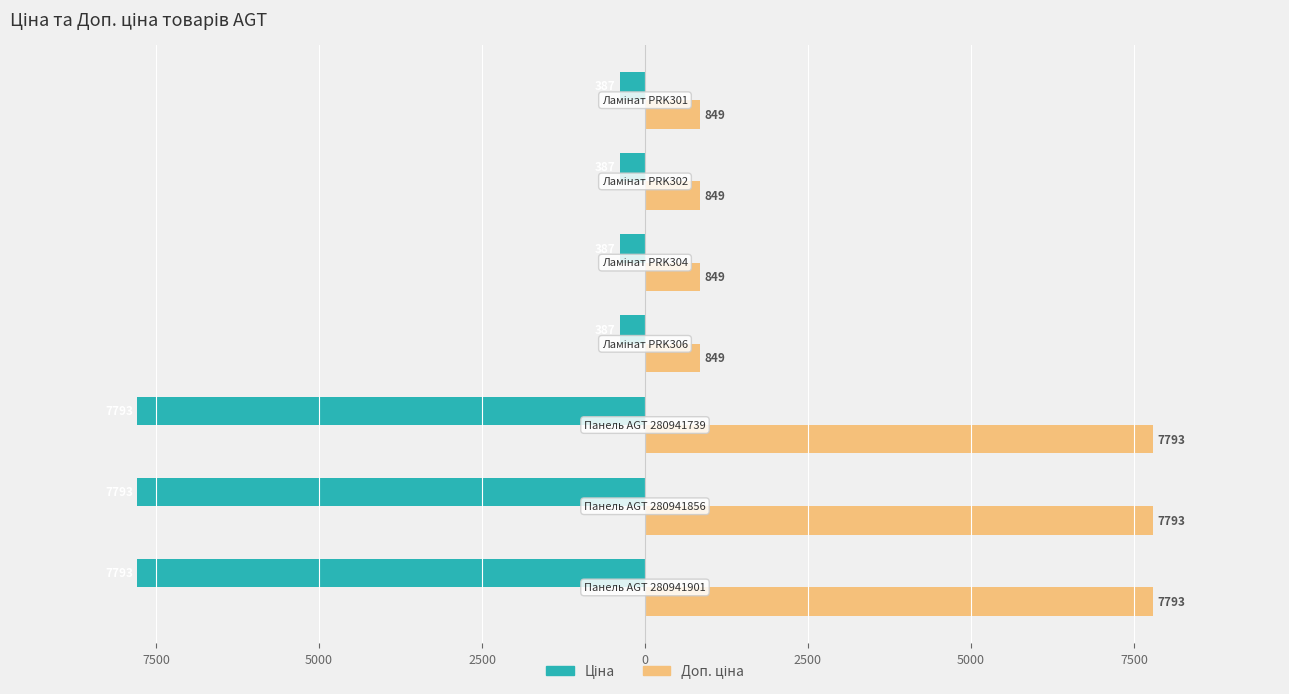

How many categories are shown in the chart?

7